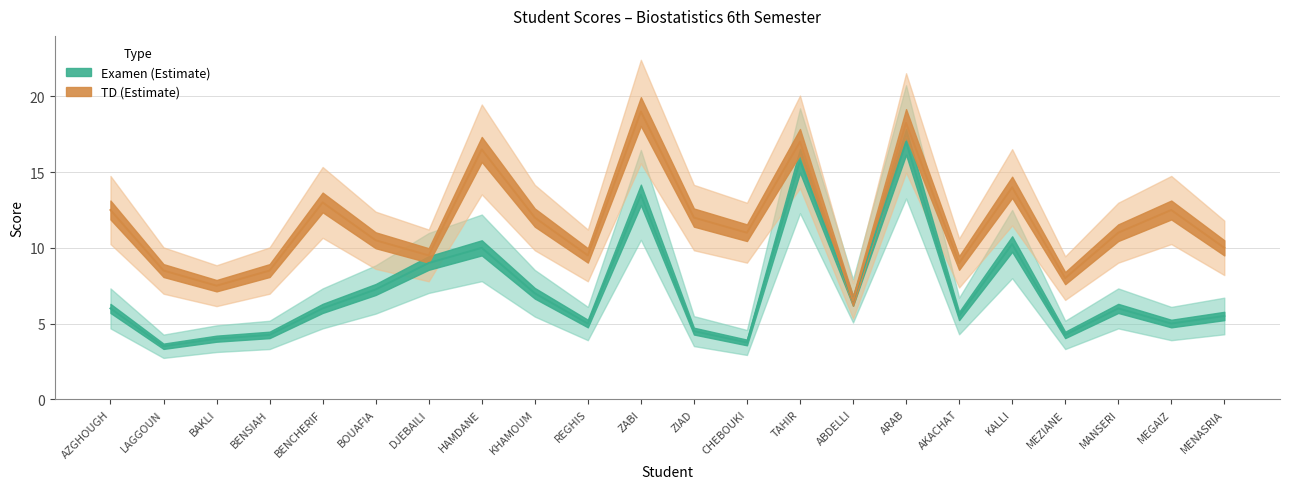

True or false: TD has more than 0 interior local peaks.

True